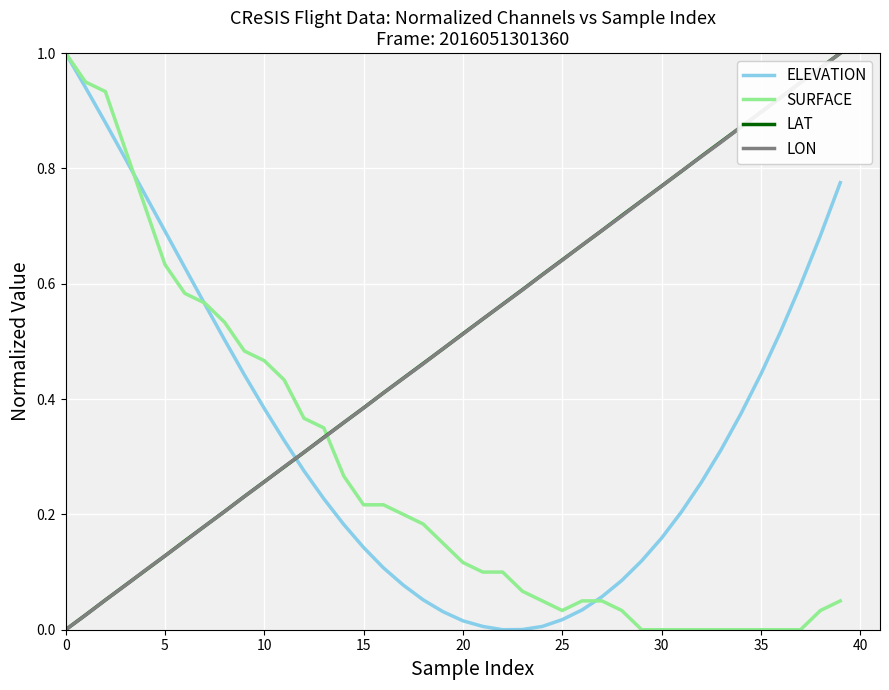

After their last crossing, which series has the higher values: ELEVATION or LAT?

LAT